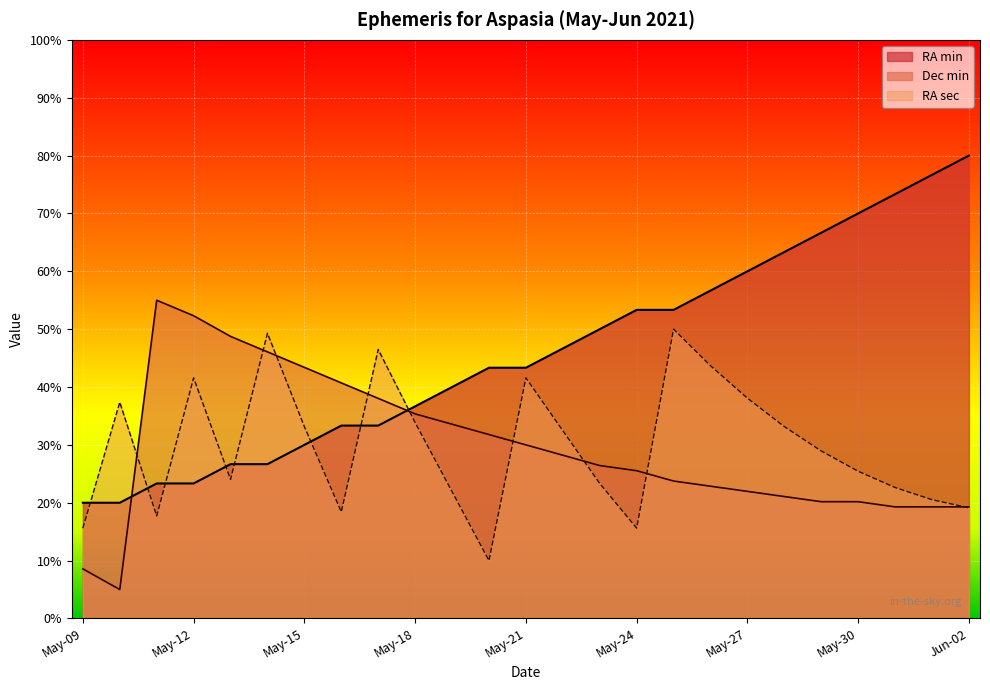

What is the label of the 24th point from the right?

May-10